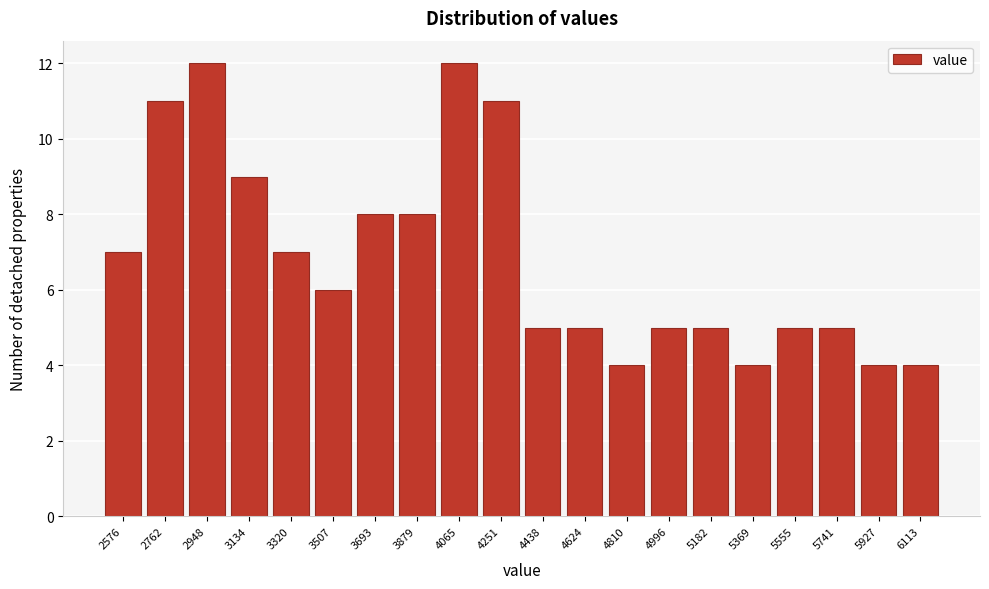

Reading left to right, list all the values displayed in this chart.

7	11	12	9	7	6	8	8	12	11	5	5	4	5	5	4	5	5	4	4